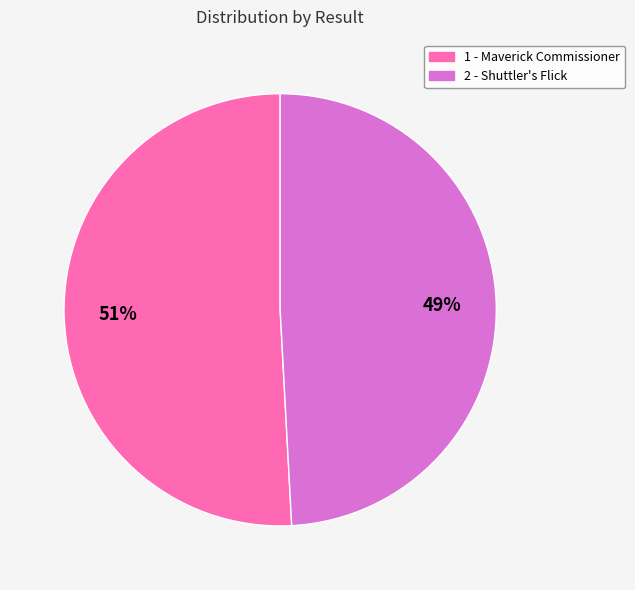

The 2 slice represents 49% of the pie. True or false?

True